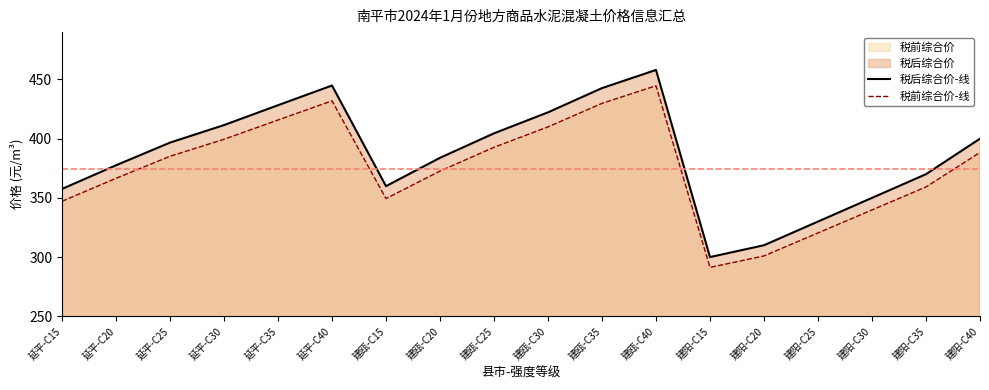

What value does the 税前综合价-线 series have at 延平-C20?

366.5